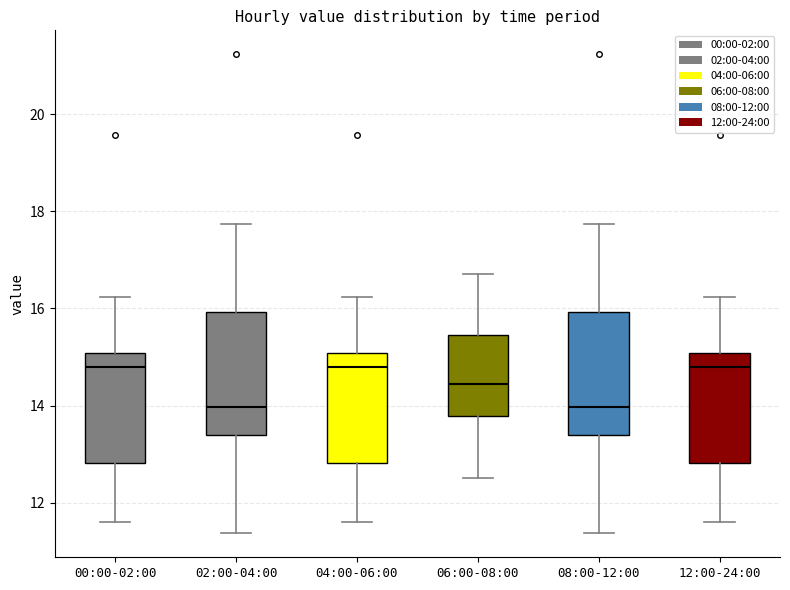

Reading left to right, transcribe this box plot: for each box, give where its median line is, the range the box spans, and where its two whiskers end, as read against the y-axis. The values are not printed on the chart, so give them approximately, as read against the axis.

00:00-02:00: median 14.8, box 12.8 to 15.0, whiskers 11.6 to 16.2
02:00-04:00: median 14.0, box 13.4 to 16.0, whiskers 11.4 to 17.8
04:00-06:00: median 14.8, box 12.8 to 15.0, whiskers 11.6 to 16.2
06:00-08:00: median 14.4, box 13.8 to 15.4, whiskers 12.6 to 16.8
08:00-12:00: median 14.0, box 13.4 to 16.0, whiskers 11.4 to 17.8
12:00-24:00: median 14.8, box 12.8 to 15.0, whiskers 11.6 to 16.2